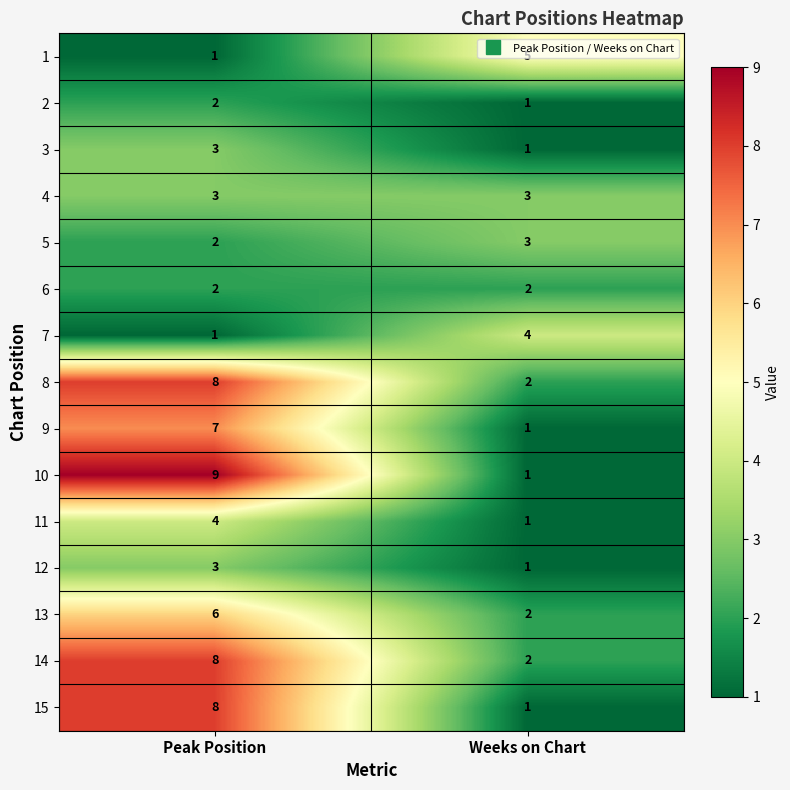

List the labels in order of 14 value, largest first.

Peak Position, Weeks on Chart